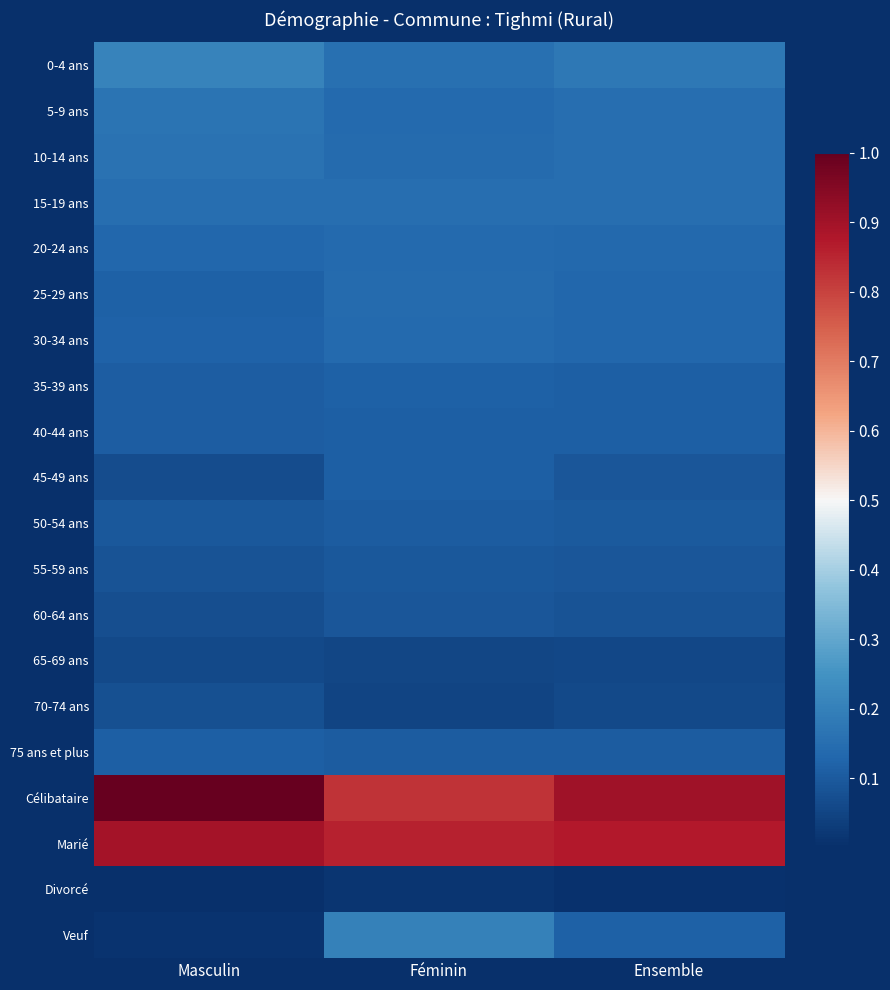

What is the difference between the highest and lowest values at Ensemble?

0.9